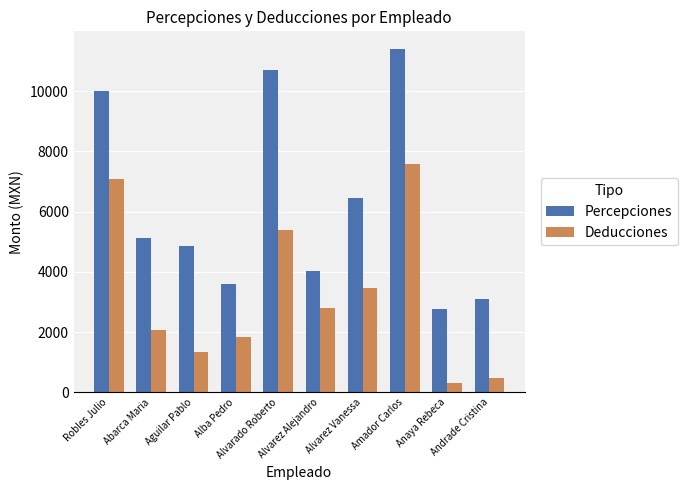

At which category is the sum across all series the highest?

Amador Carlos